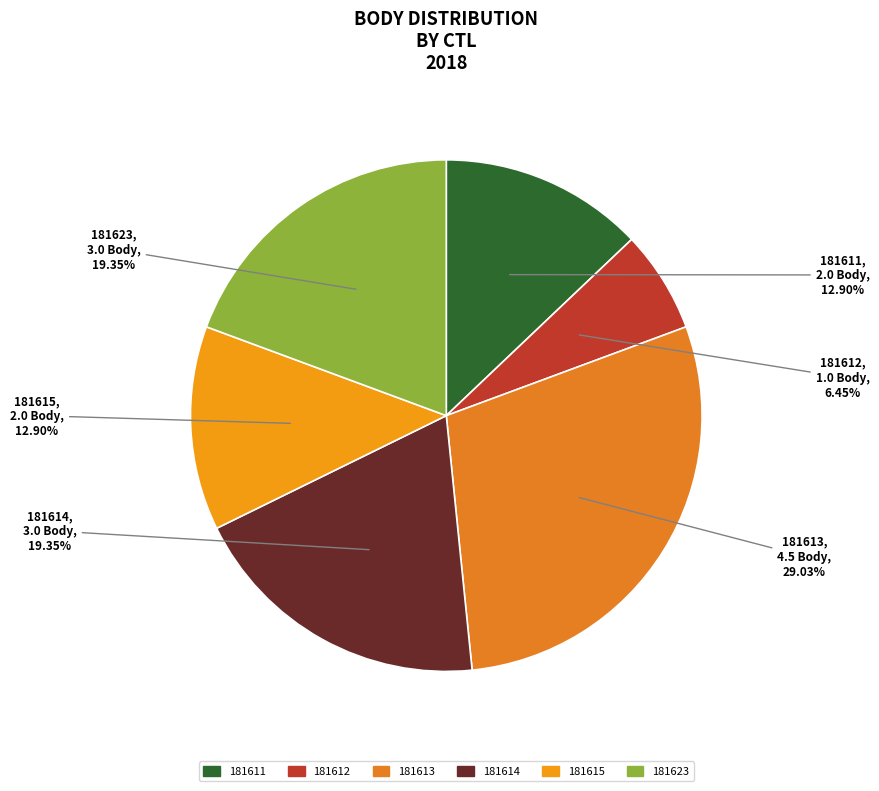

How many segments does this pie chart have?

6